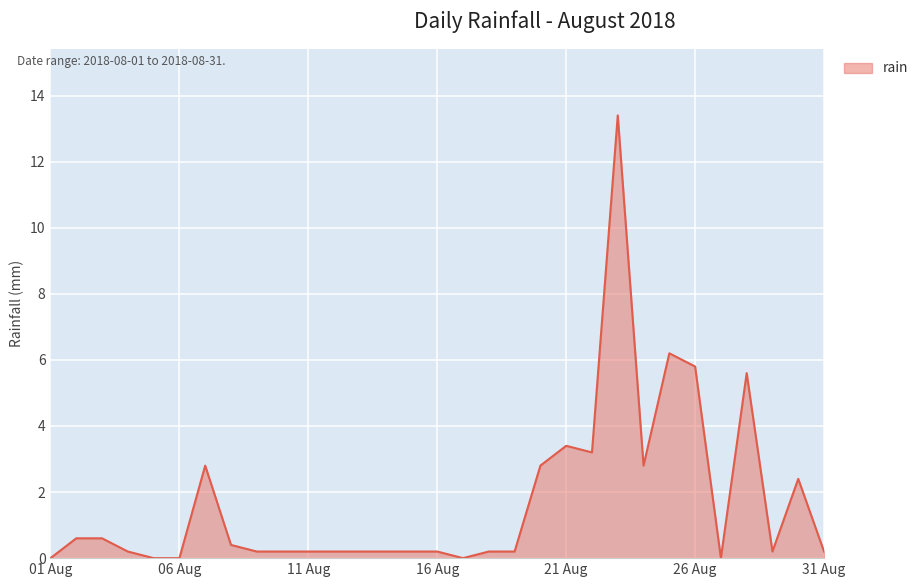

The chart shows a value of 0.2 at 16 Aug. True or false?

True